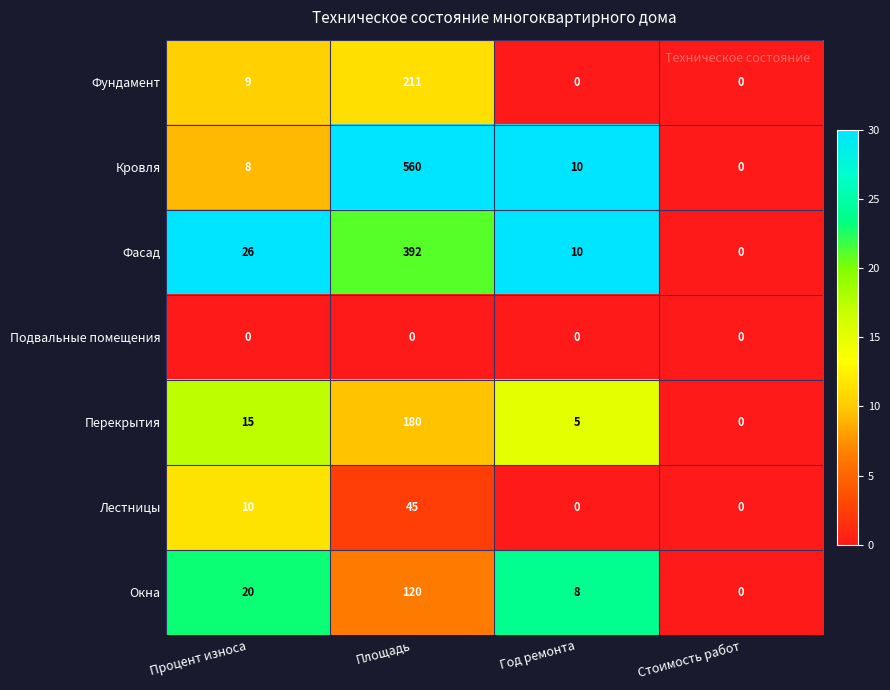

What is the sum of all Окна values?

148